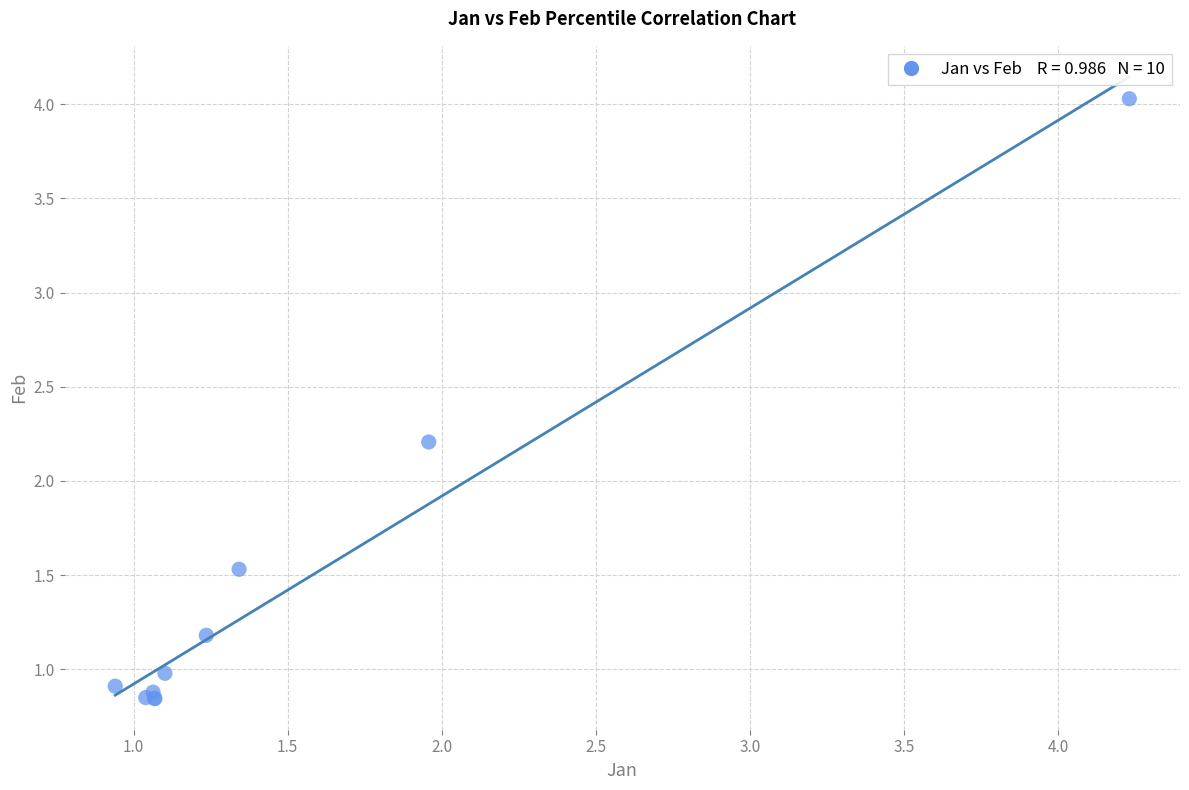

What Y value in the scatter plot is closest to 2?

2.2